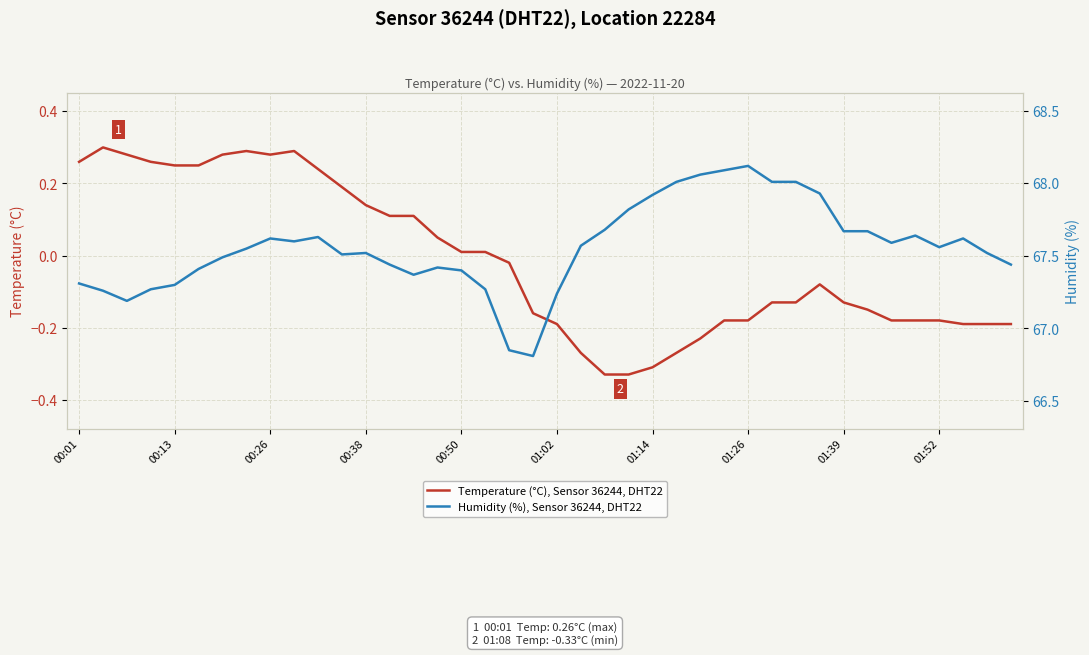

Count the number of data series in this chart.

2